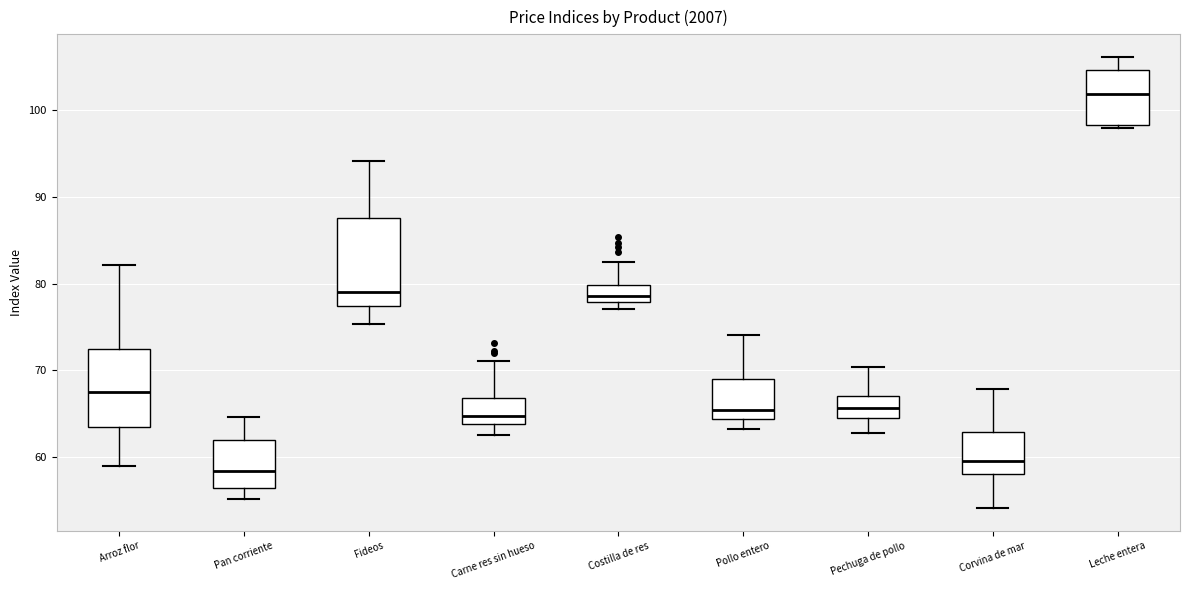

Where does the upper whisker of the box for Fideos end on the y-axis? The values are not printed on the chart, so give them approximately, as read against the axis.

94